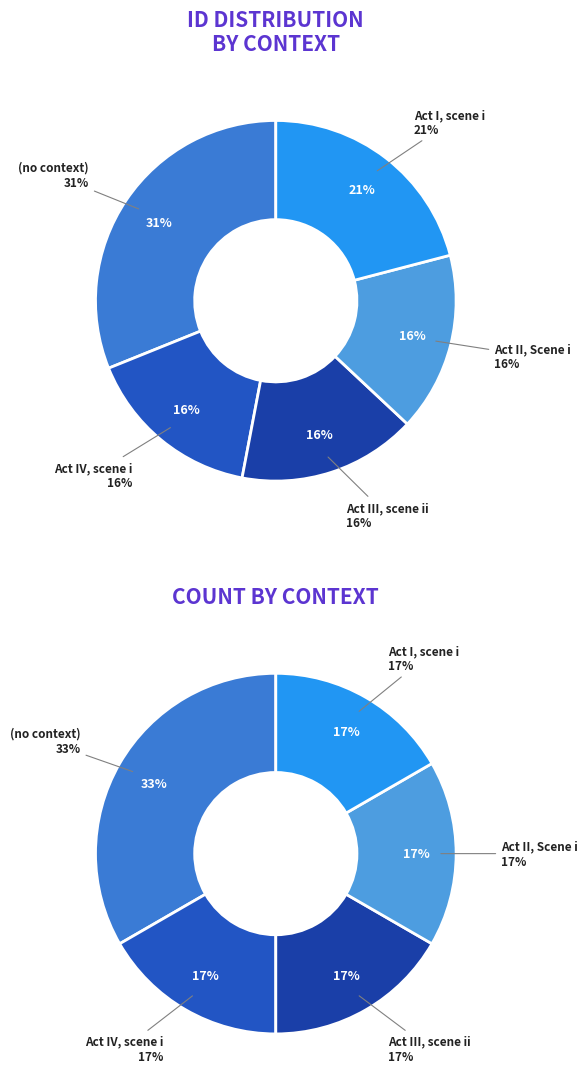

What portion of the pie excludes Act III, scene ii?

84.0%